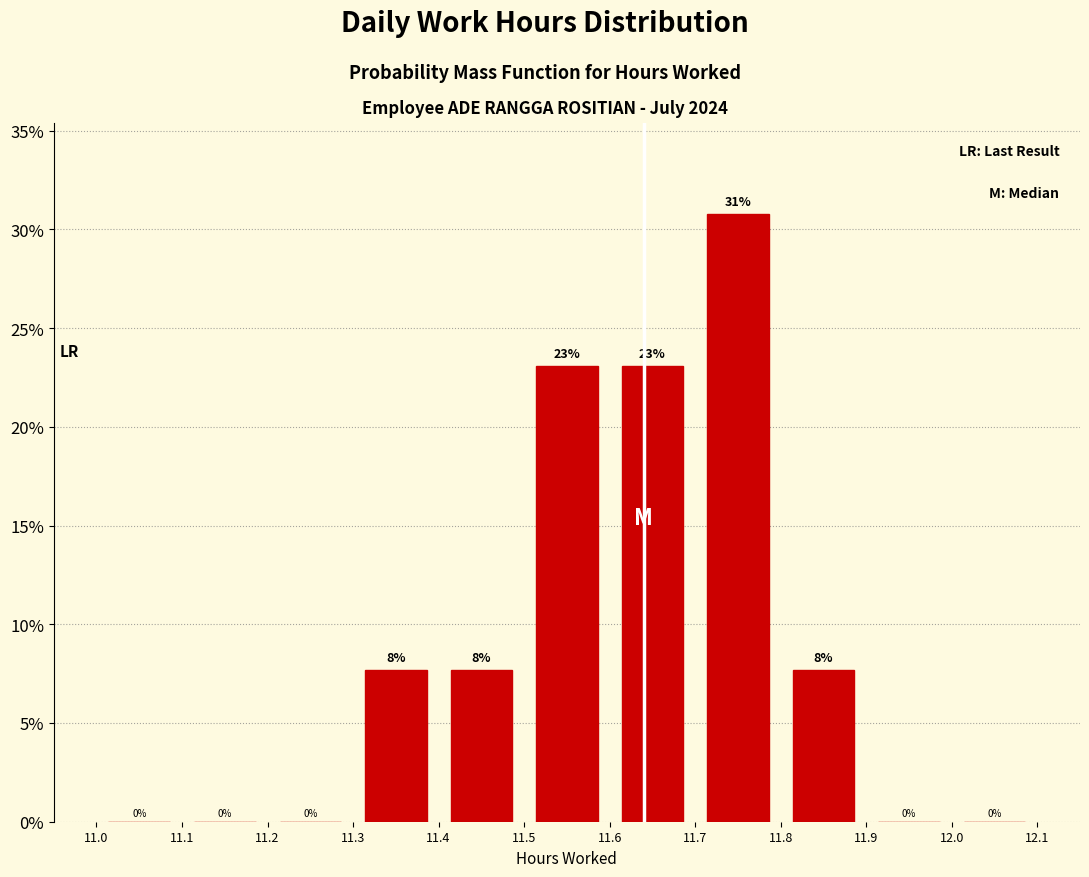

Which range on the x-axis has the tallest bar?

11.7 to 11.8